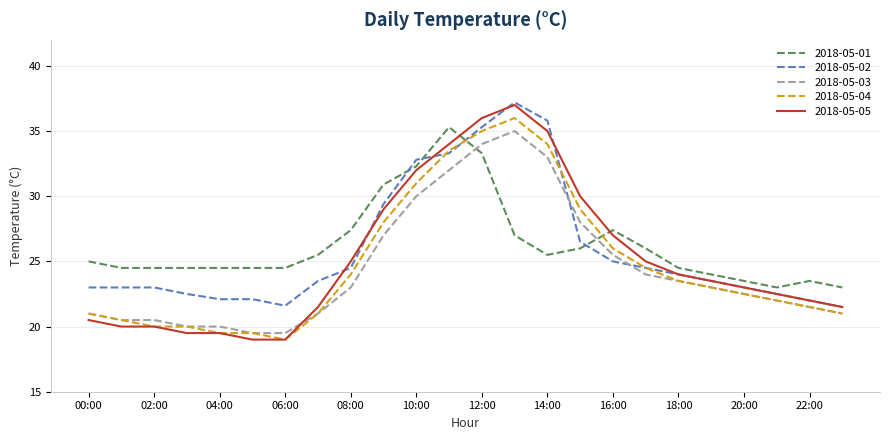

What are all the series names shown in the legend?

2018-05-01, 2018-05-02, 2018-05-03, 2018-05-04, 2018-05-05